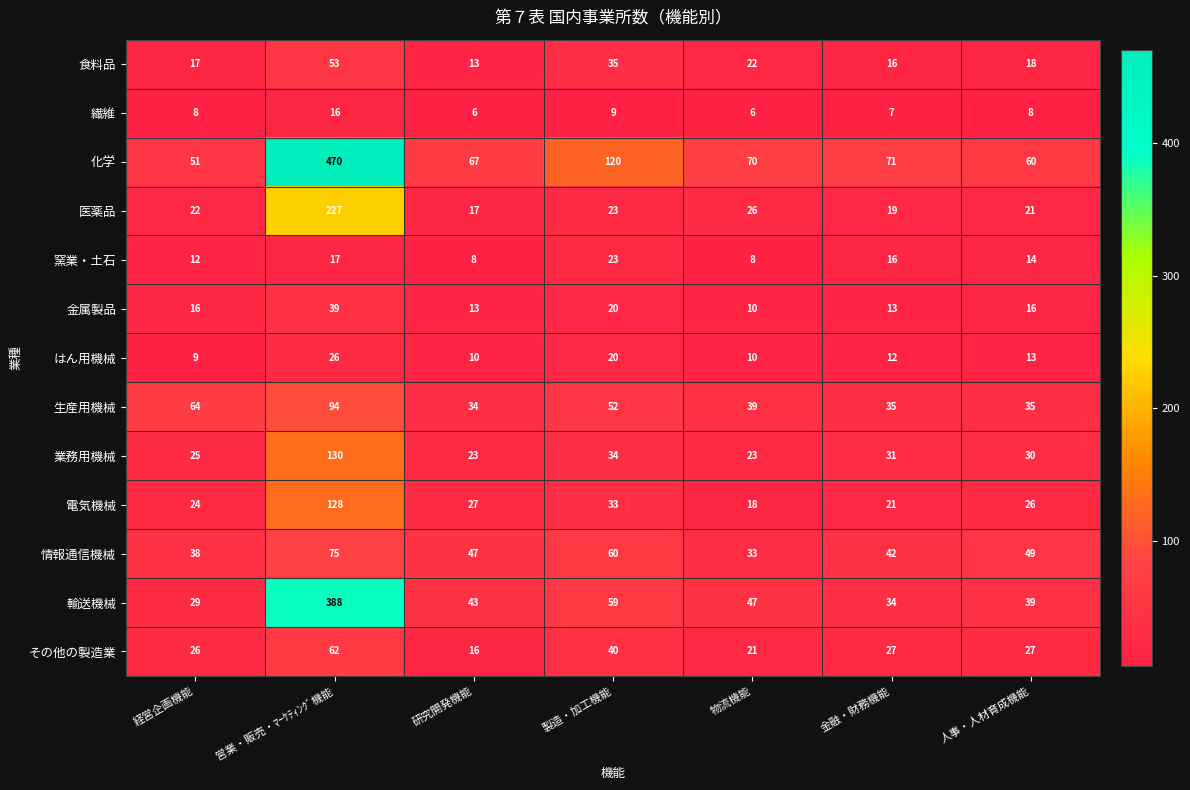

Which series changed the most between 営業・販売・ﾏｰｹﾃｨﾝｸﾞ機能 and 人事・人材育成機能?

化学